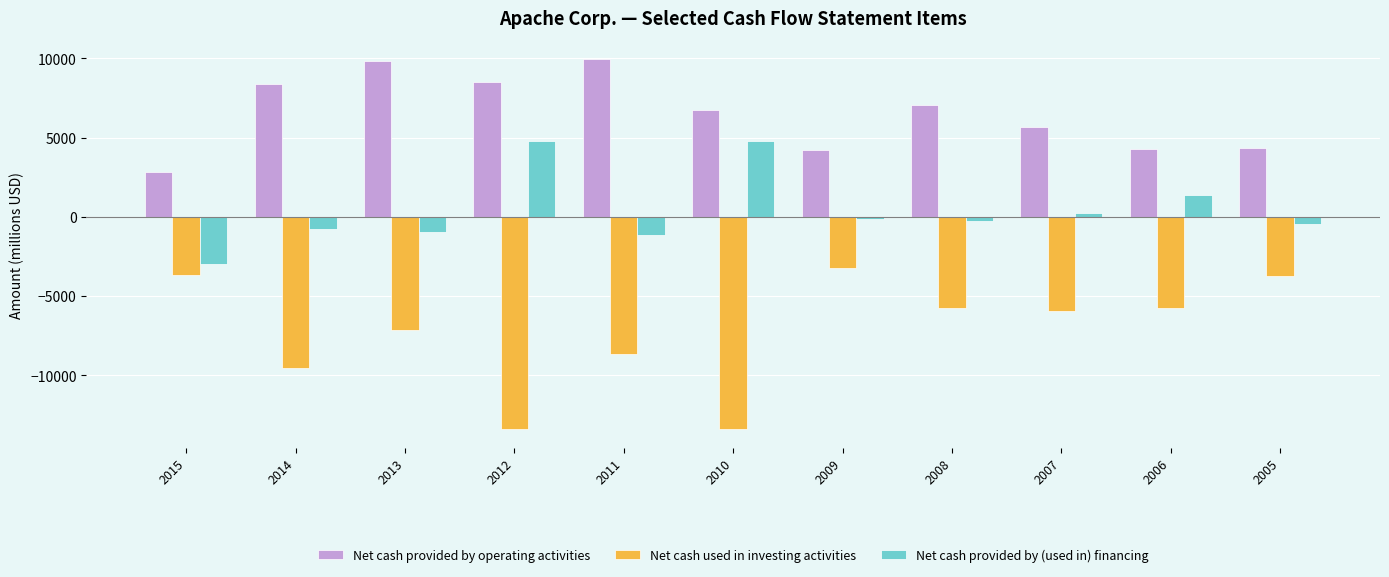

What is the difference between the second highest and second lowest values in the Net cash used in investing activities series?

9744